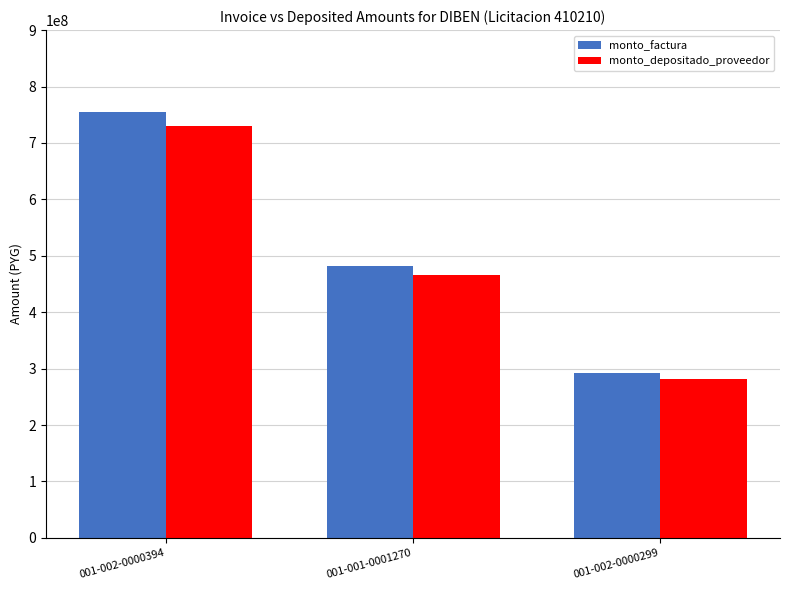

Reading left to right, what are all the values shown in this chart?

monto_factura: 001-002-0000394=755000000	001-001-0001270=481700000	001-002-0000299=292100000
monto_depositado_proveedor: 001-002-0000394=729941191	001-001-0001270=465712149	001-002-0000299=282405063